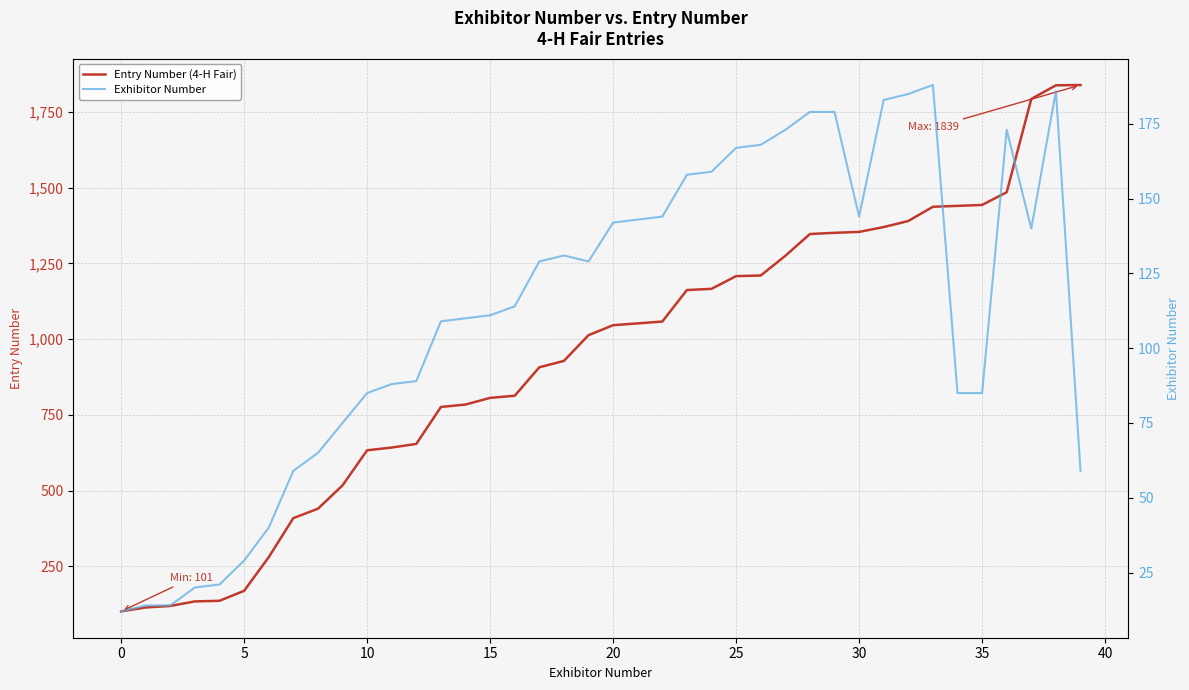

What is the total value across all series at 25?

320